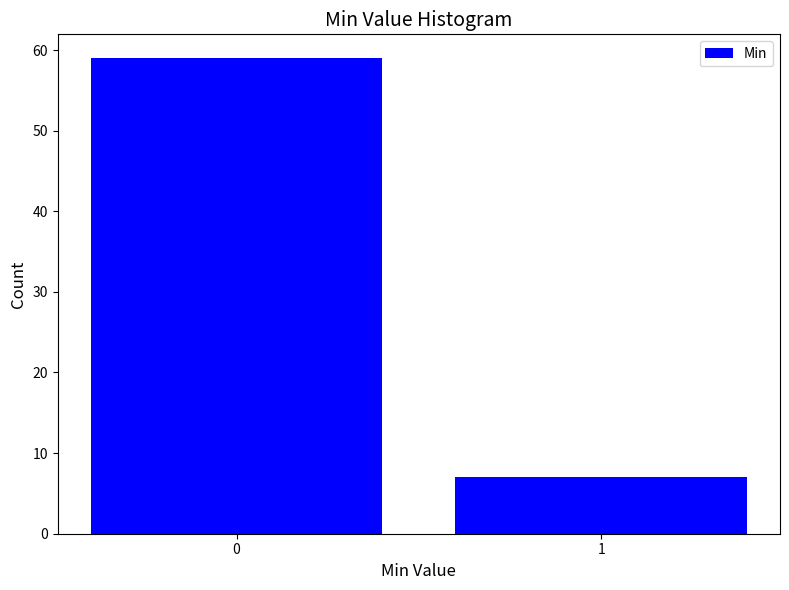

Reading left to right, list all the values displayed in this chart.

0=59	1=7